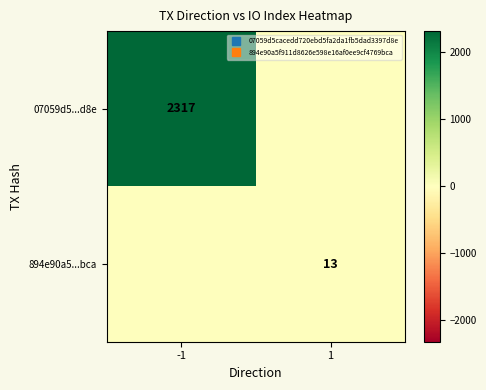

Between -1 and 1, which is larger?

-1